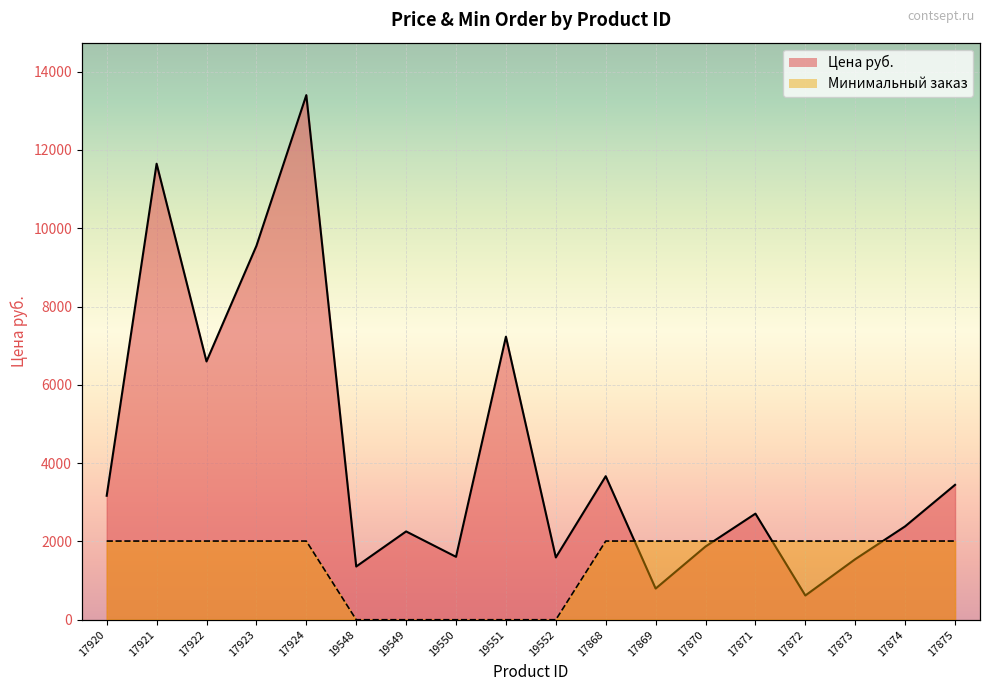

Rank the series by their maximum value, from highest to lowest.

Цена руб., Минимальный заказ